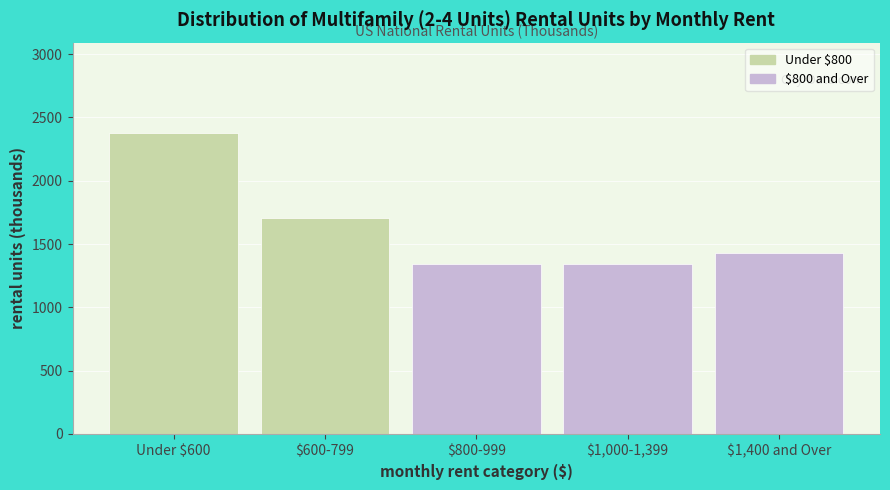

The chart shows a value of 2377.3 at Under $600. True or false?

True